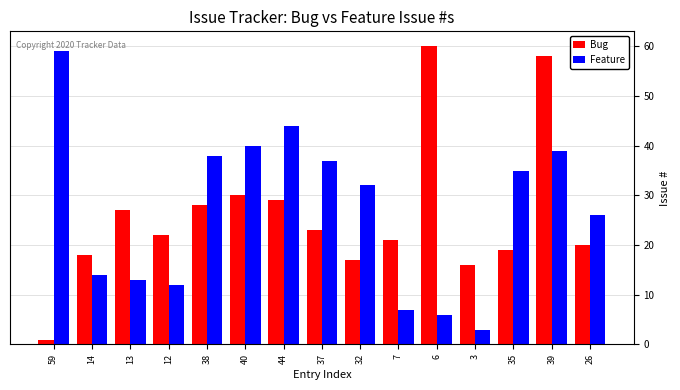

Rank the series at 32 from highest to lowest value.

Feature, Bug